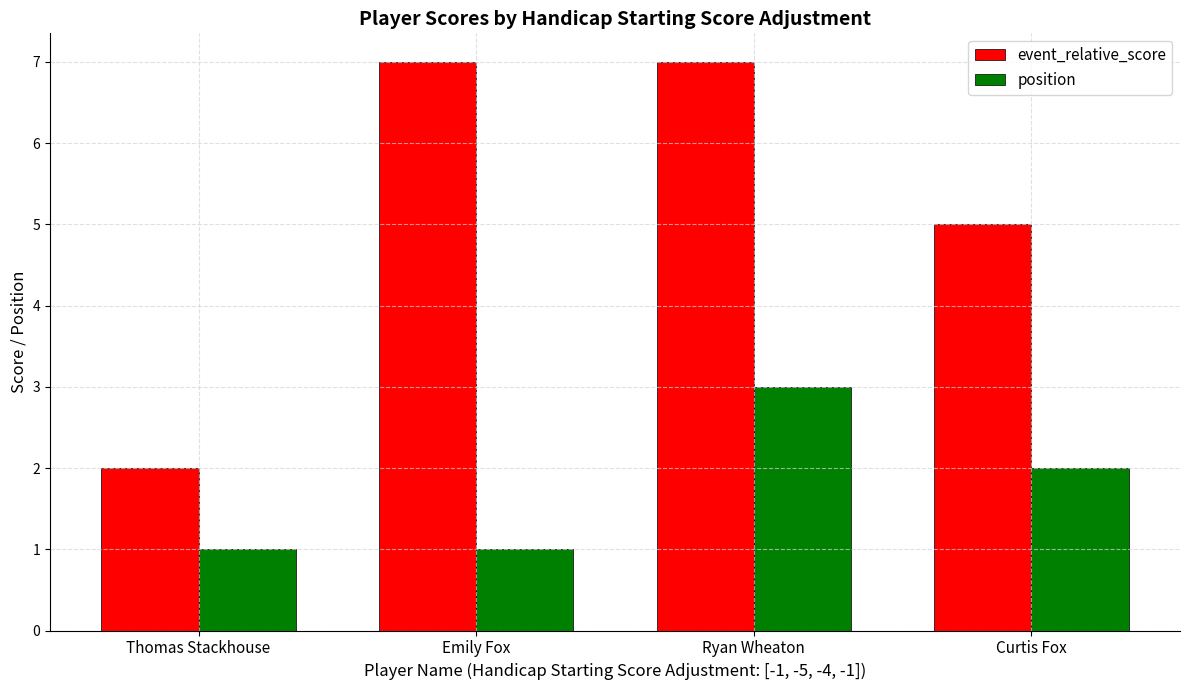

At Curtis Fox, list the series in order from smallest to largest.

position, event_relative_score